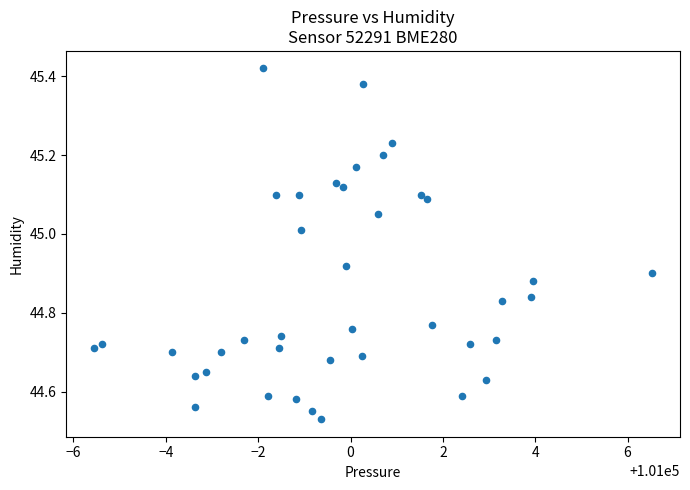

What is the range of X values (max minus min)?

12.1